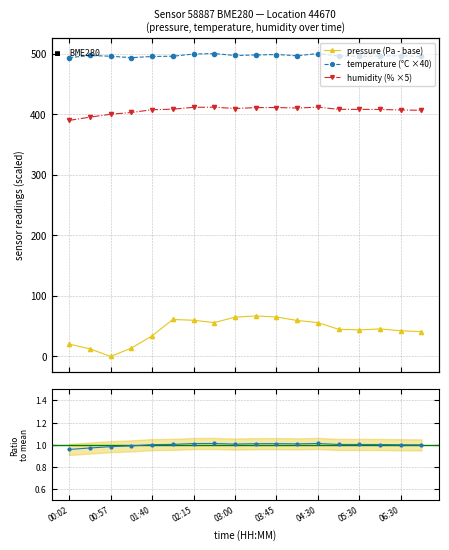

Rank the series at 02:15 from highest to lowest value.

temperature (°C ×40), humidity (% ×5), pressure (Pa - base), ratio